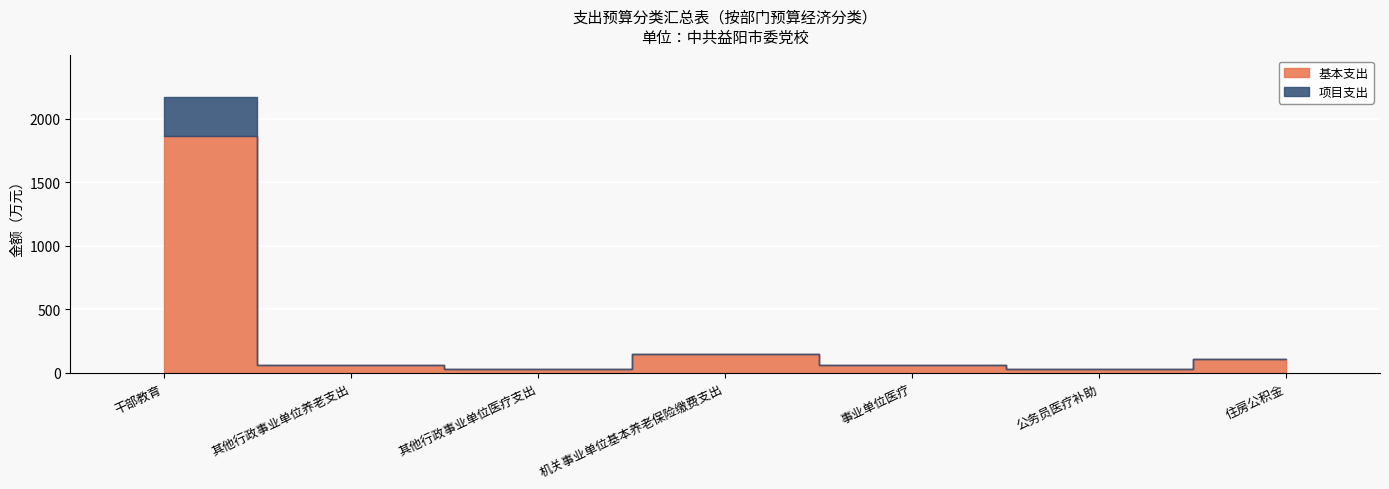

True or false: 项目支出 and 基本支出 intersect in this chart.

False